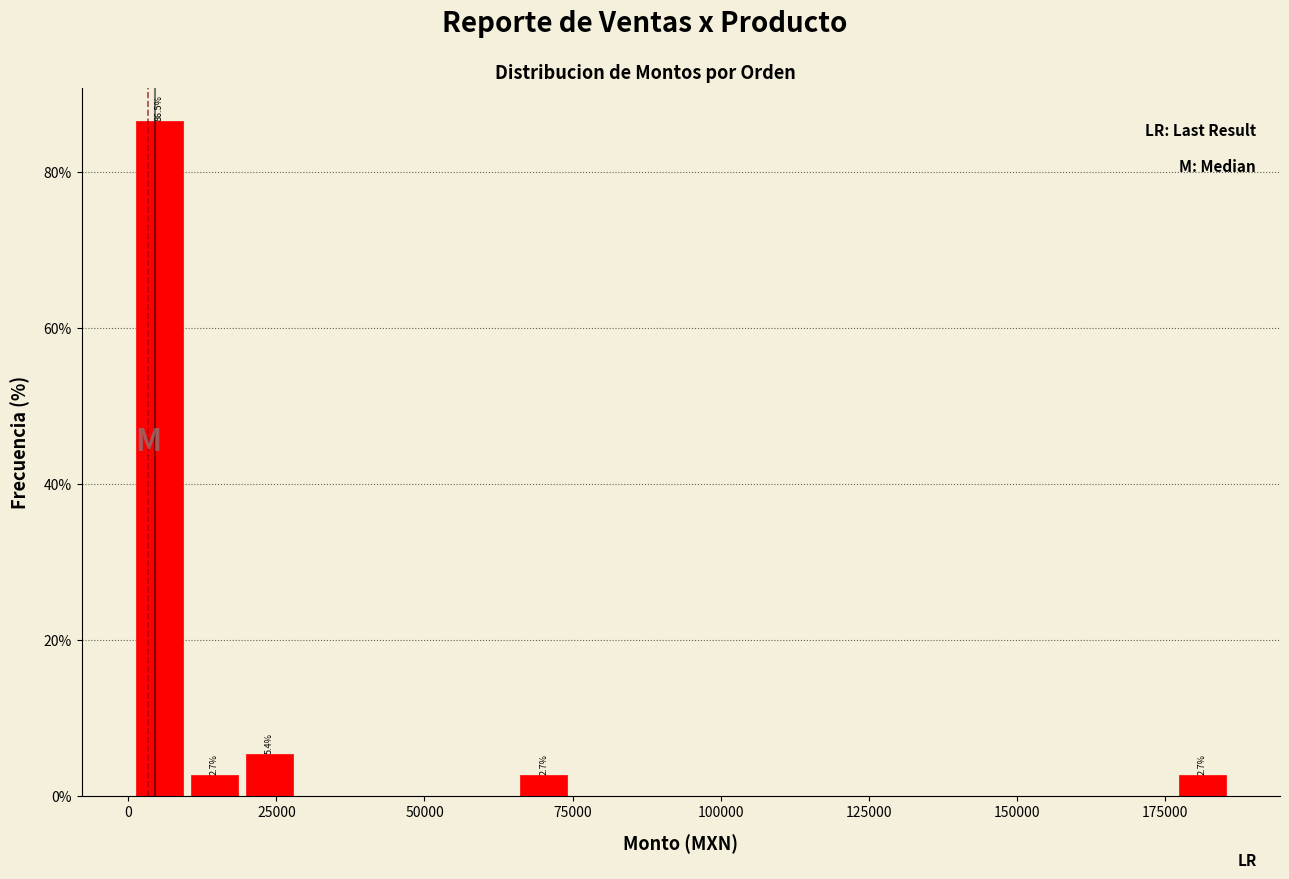

Around what value on the x-axis is the tallest bar? Give the approximate position of its centre, as read against the axis.

5000